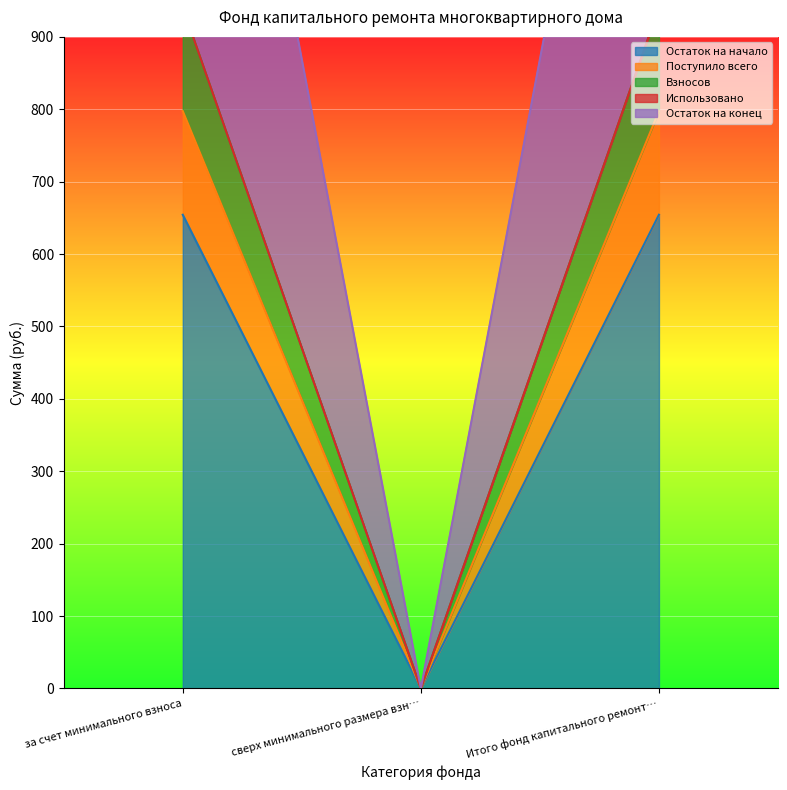

At which label does Остаток на конец first exceed 940?

за счет минимального взноса